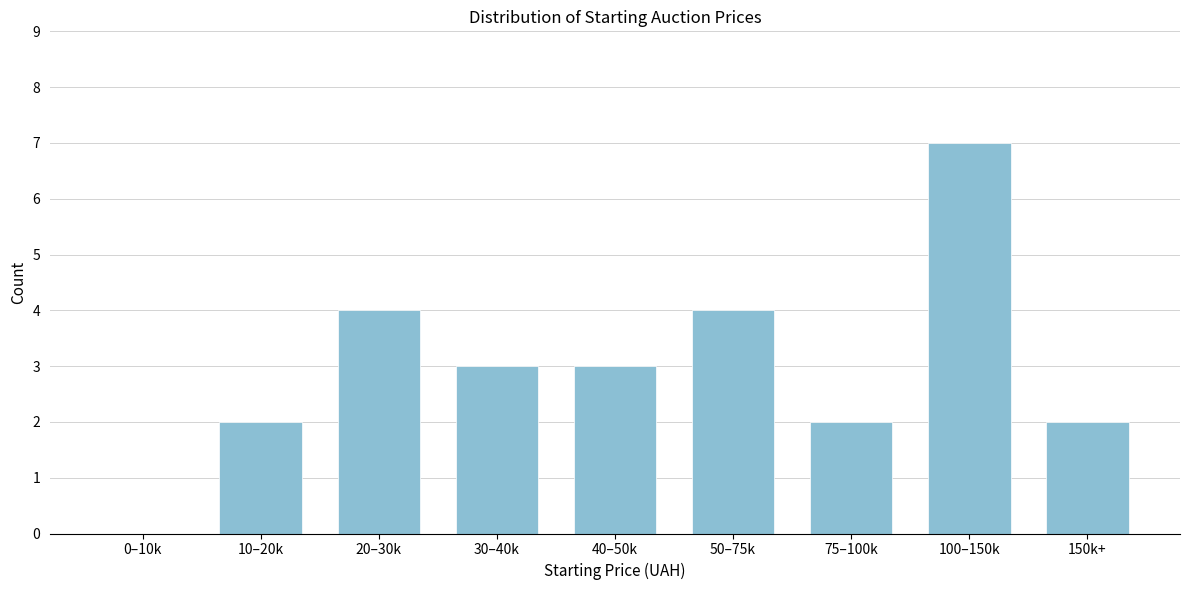

Reading left to right, extract all data points from this chart.

0–10k=0	10–20k=2	20–30k=4	30–40k=3	40–50k=3	50–75k=4	75–100k=2	100–150k=7	150k+=2